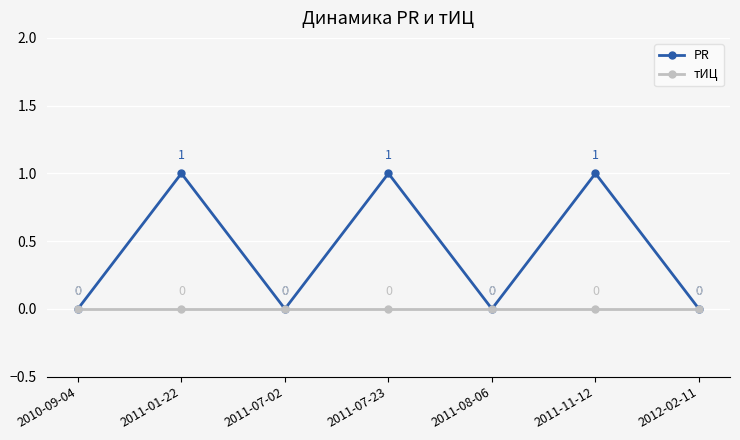

What position from the right is 2011-11-12?

2